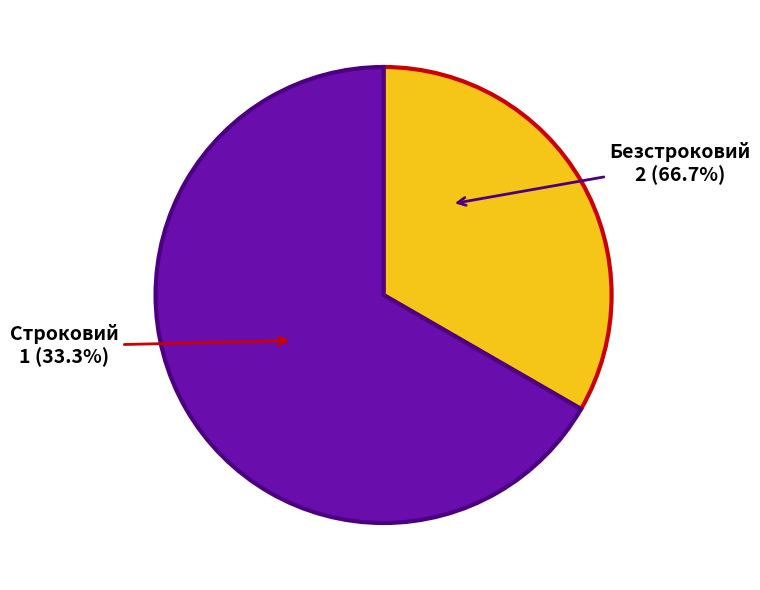

To the nearest percent, what portion does Строковий represent?

33%